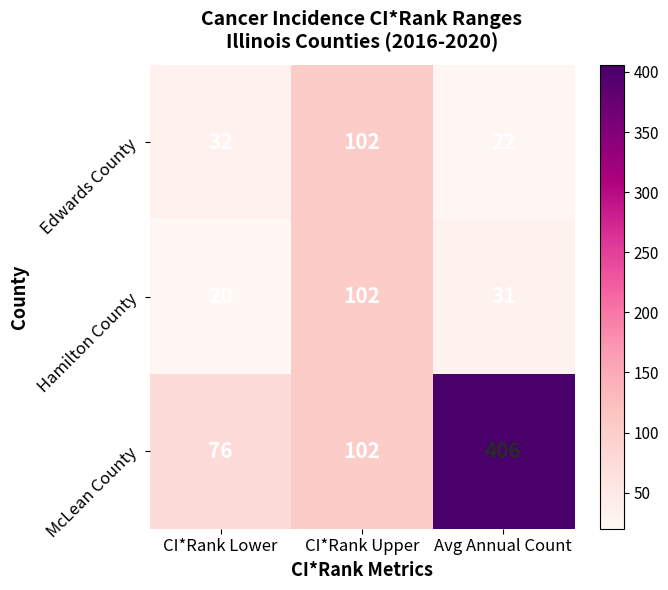

What is the highest value of the McLean County series?

406